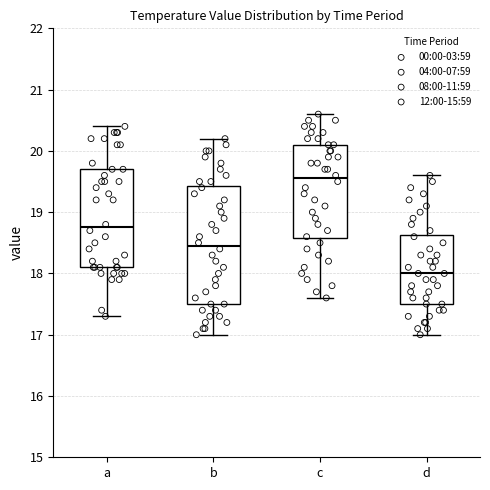

Reading left to right, transcribe this box plot: for each box, give where its median line is, the range the box spans, and where its two whiskers end, as read against the y-axis. The values are not printed on the chart, so give them approximately, as read against the axis.

a: median 18.8, box 18.1 to 19.7, whiskers 17.3 to 20.4
b: median 18.5, box 17.5 to 19.4, whiskers 17.0 to 20.2
c: median 19.6, box 18.6 to 20.1, whiskers 17.6 to 20.6
d: median 18.0, box 17.5 to 18.6, whiskers 17.0 to 19.6